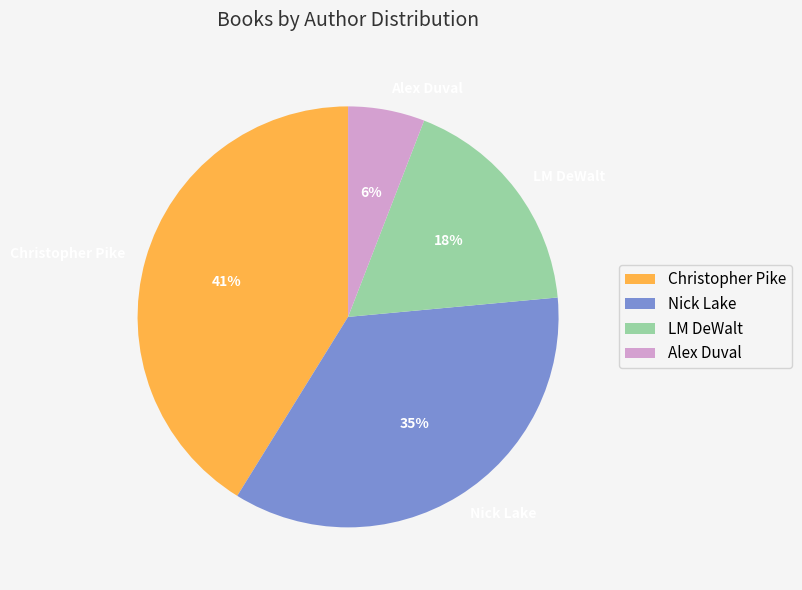

How many segments does this pie chart have?

4